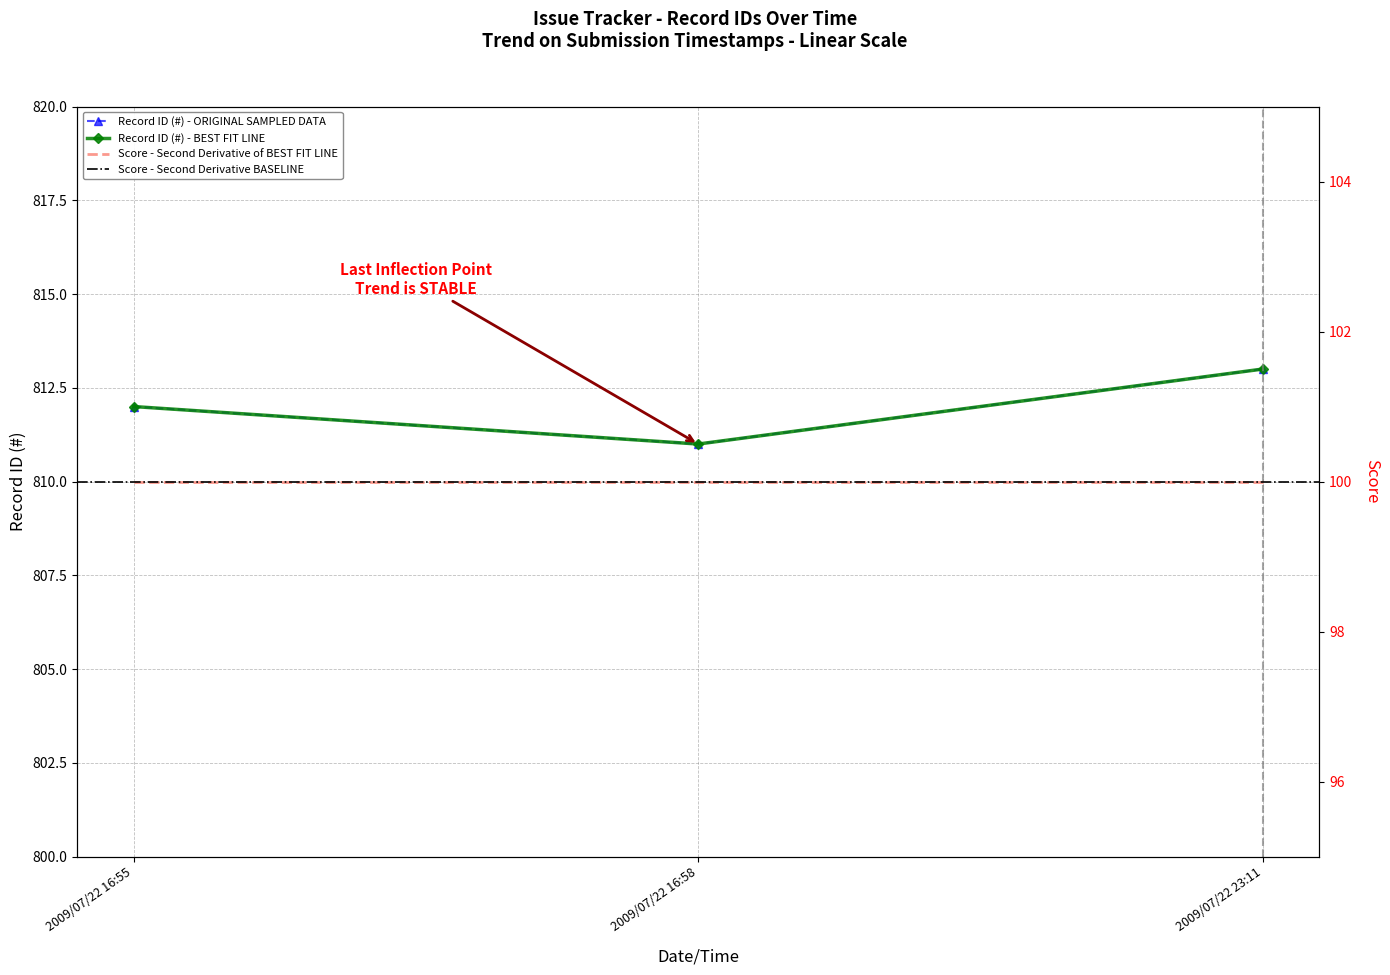

Between 2009/07/22 16:55 and 2009/07/22 23:11, which is larger?

2009/07/22 23:11